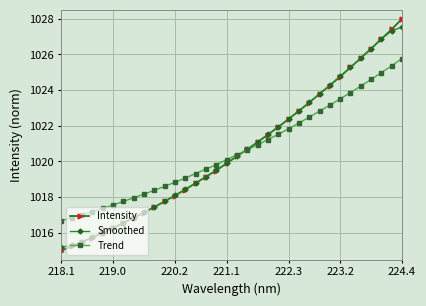

What is the value of the Smoothed point at the 1st from the left?

1015.2